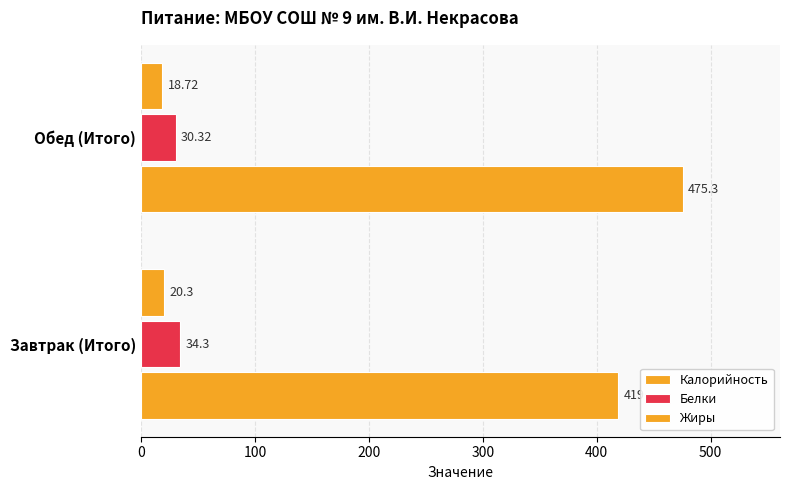

At how many categories does at least one series exceed 231?

2